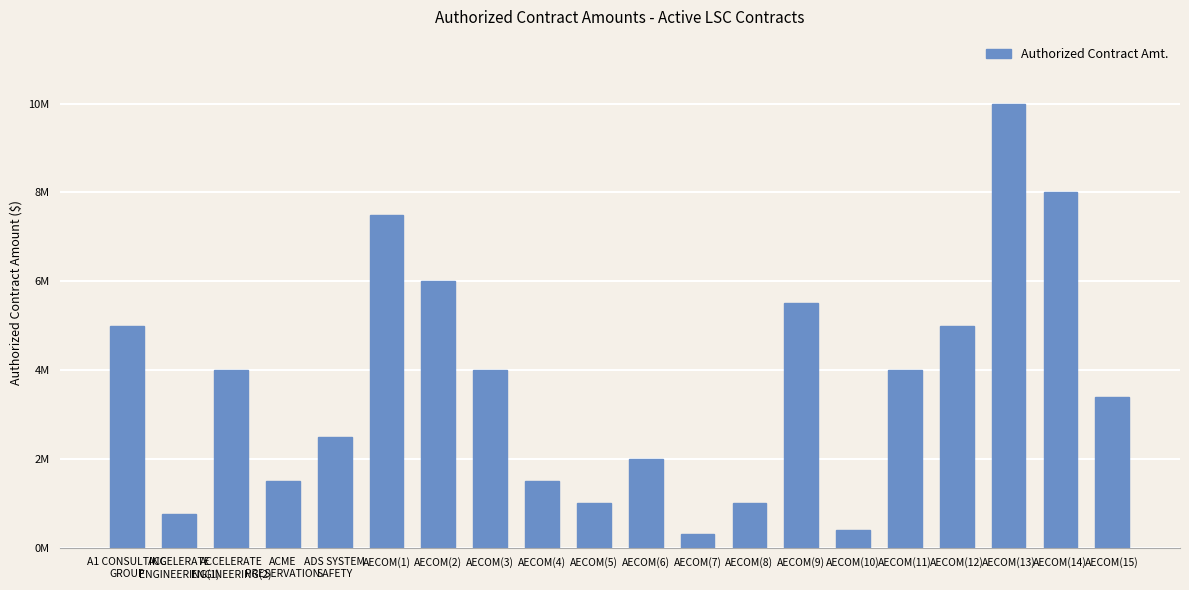

What value does the data have at A1 CONSULTING
GROUP, to the nearest 50?

5000000